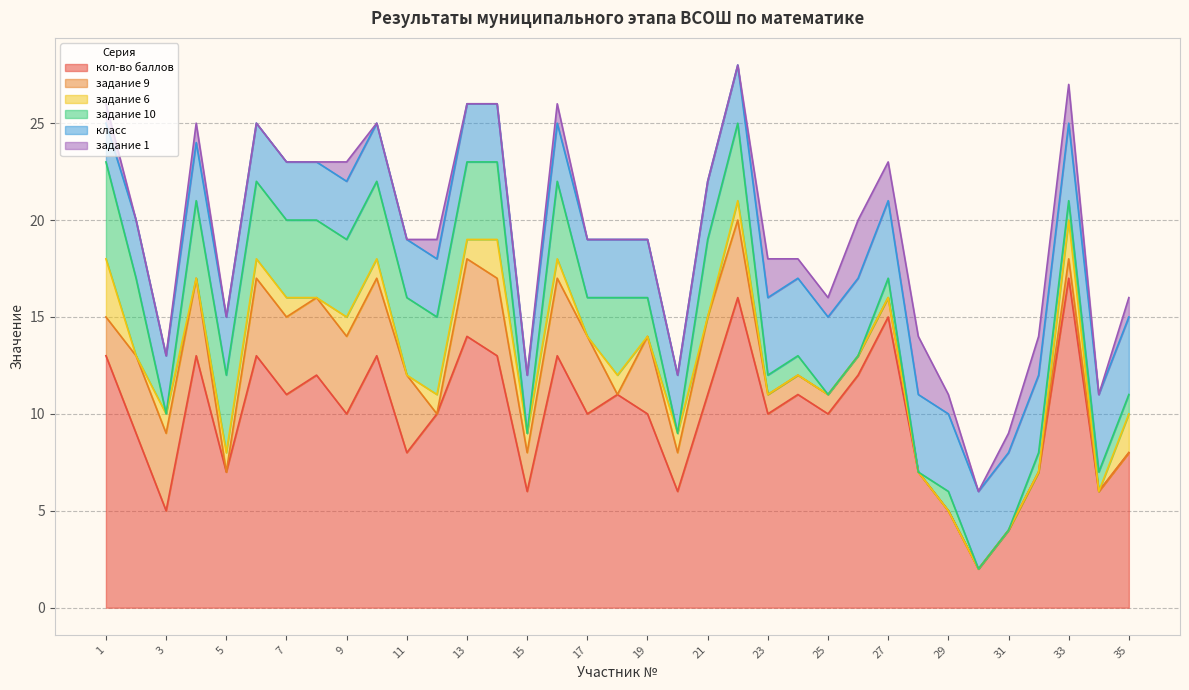

What is the total value across all series at 11?

19